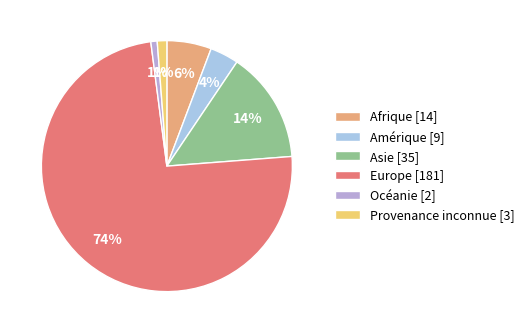

How many slices are in this pie chart?

6